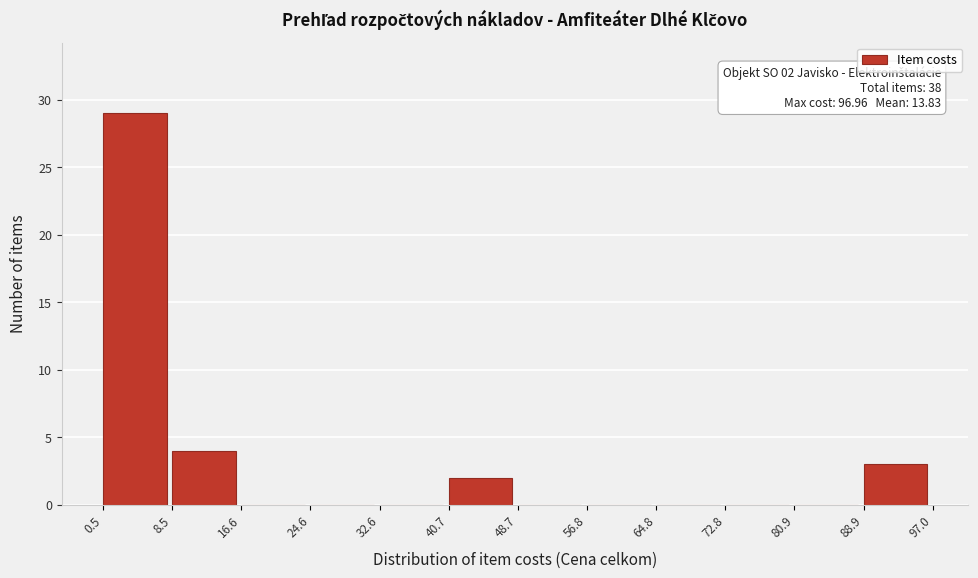

Over which range of the x-axis is the bar tallest?

0.5 to 8.5